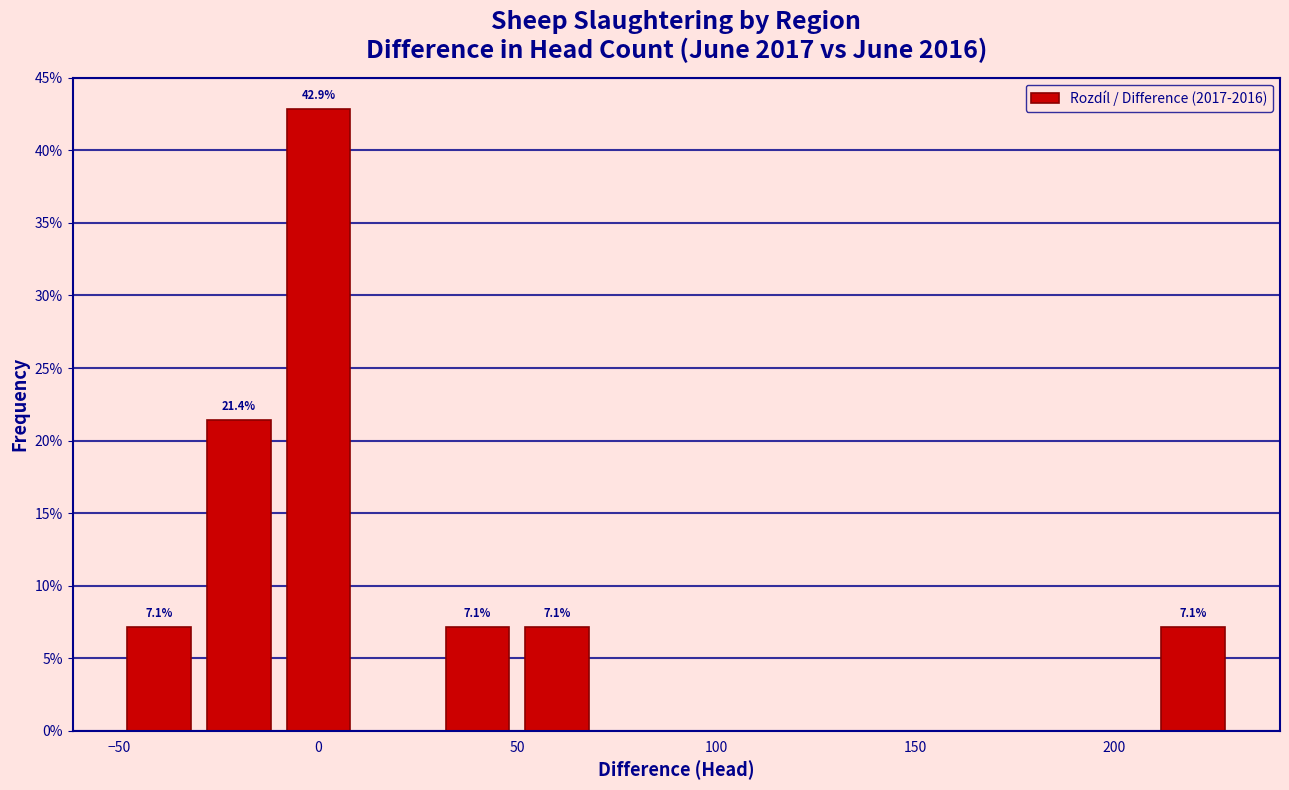

Over which range of the x-axis is the bar tallest?

-10 to 10